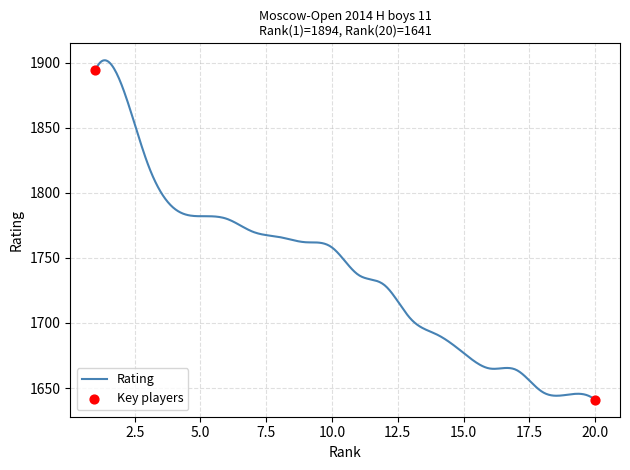

What is the difference between the maximum and minimum values?

260.8